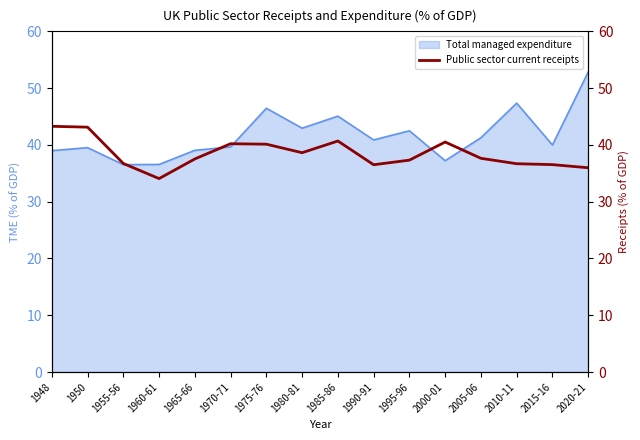

How many lines are shown in the chart?

1